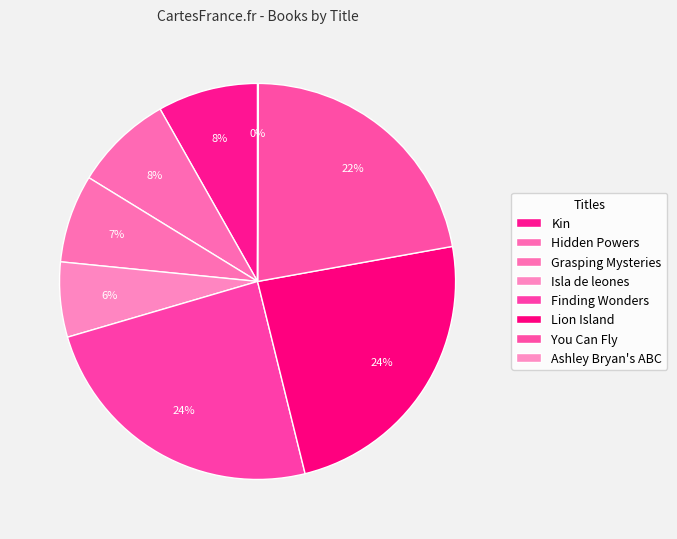

To the nearest percent, what is the average slice percentage?

12%